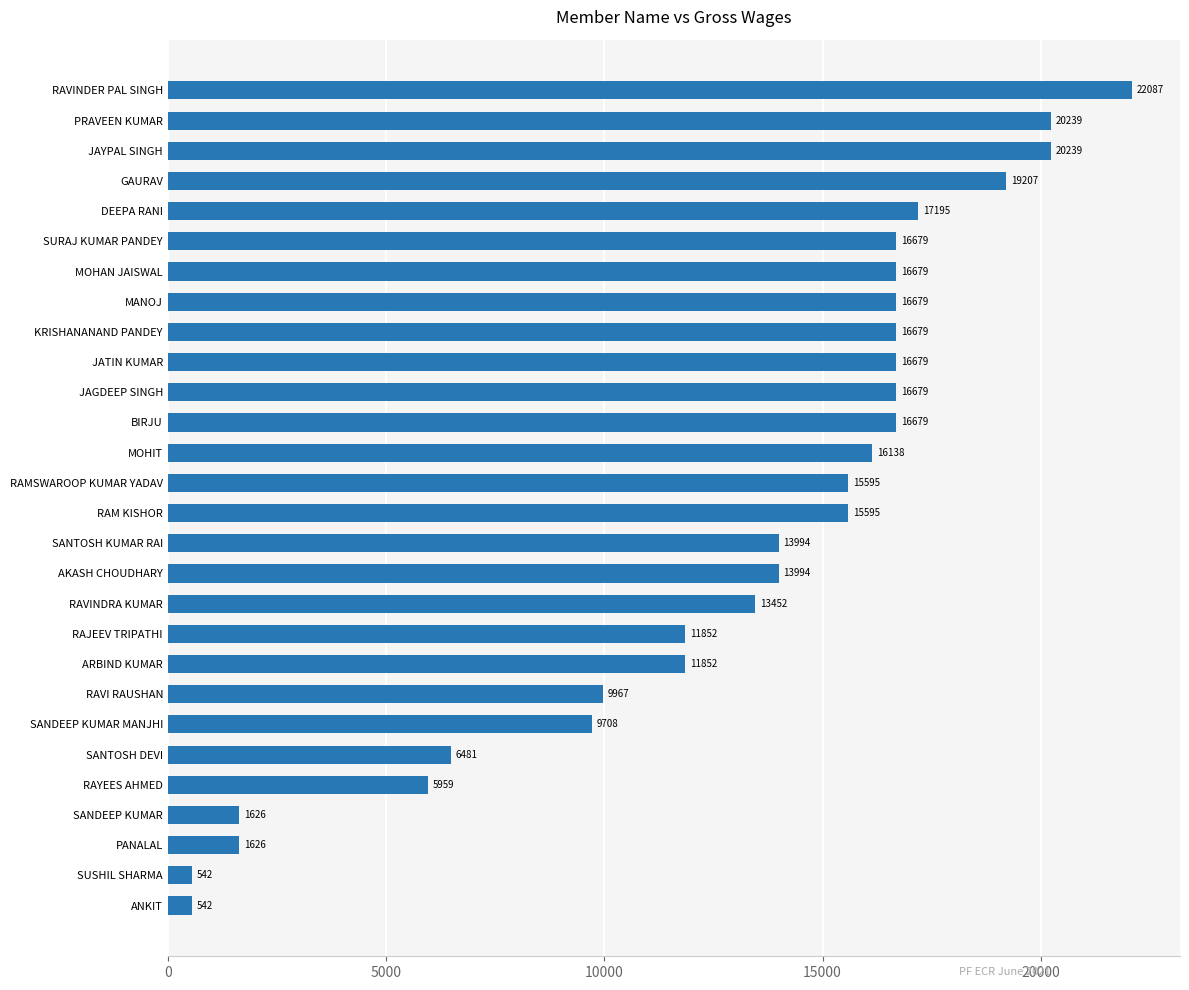

Count the number of data series in this chart.

1